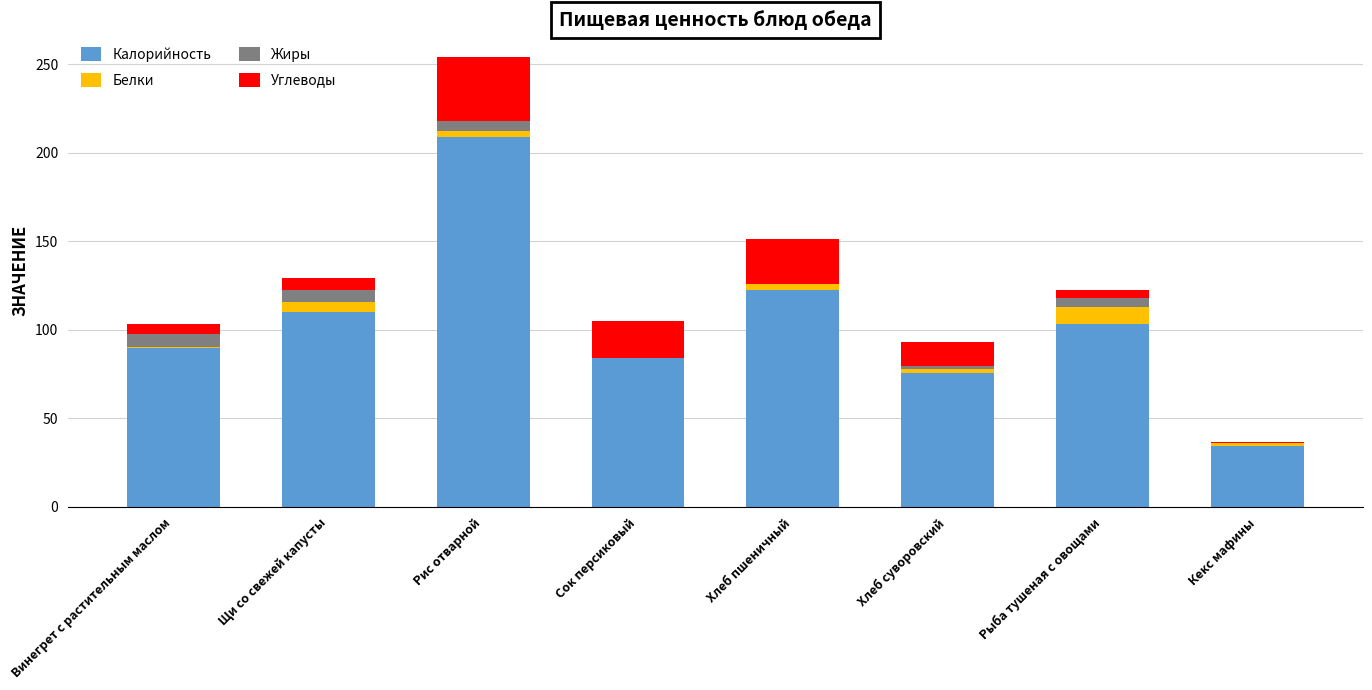

What is the sum of all Калорийность values?

827.6